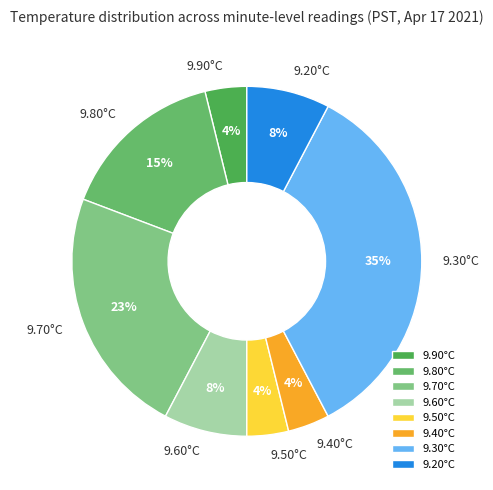

Between 9.30°C and 9.20°C, which is larger?

9.30°C